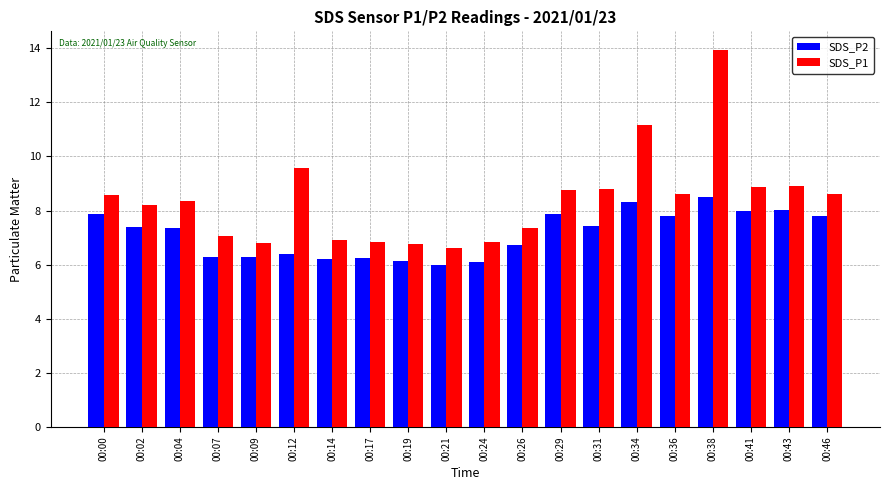

Reading left to right, list all the values displayed in this chart.

SDS_P2: 00:00=7.9	00:02=7.4	00:04=7.4	00:07=6.3	00:09=6.3	00:12=6.4	00:14=6.2	00:17=6.2	00:19=6.1	00:21=6.0	00:24=6.1	00:26=6.7	00:29=7.9	00:31=7.4	00:34=8.3	00:36=7.8	00:38=8.5	00:41=8.0	00:43=8.0	00:46=7.8
SDS_P1: 00:00=8.6	00:02=8.2	00:04=8.4	00:07=7.1	00:09=6.8	00:12=9.6	00:14=6.9	00:17=6.8	00:19=6.8	00:21=6.6	00:24=6.8	00:26=7.4	00:29=8.8	00:31=8.8	00:34=11.2	00:36=8.6	00:38=13.9	00:41=8.9	00:43=8.9	00:46=8.6